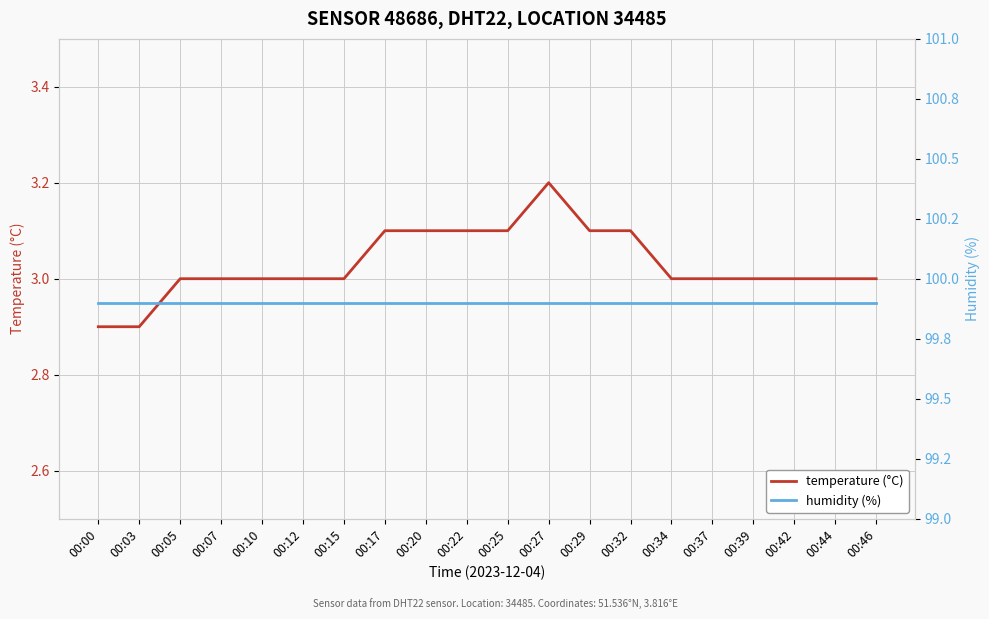

What is the average value of the humidity (%) series?

99.9